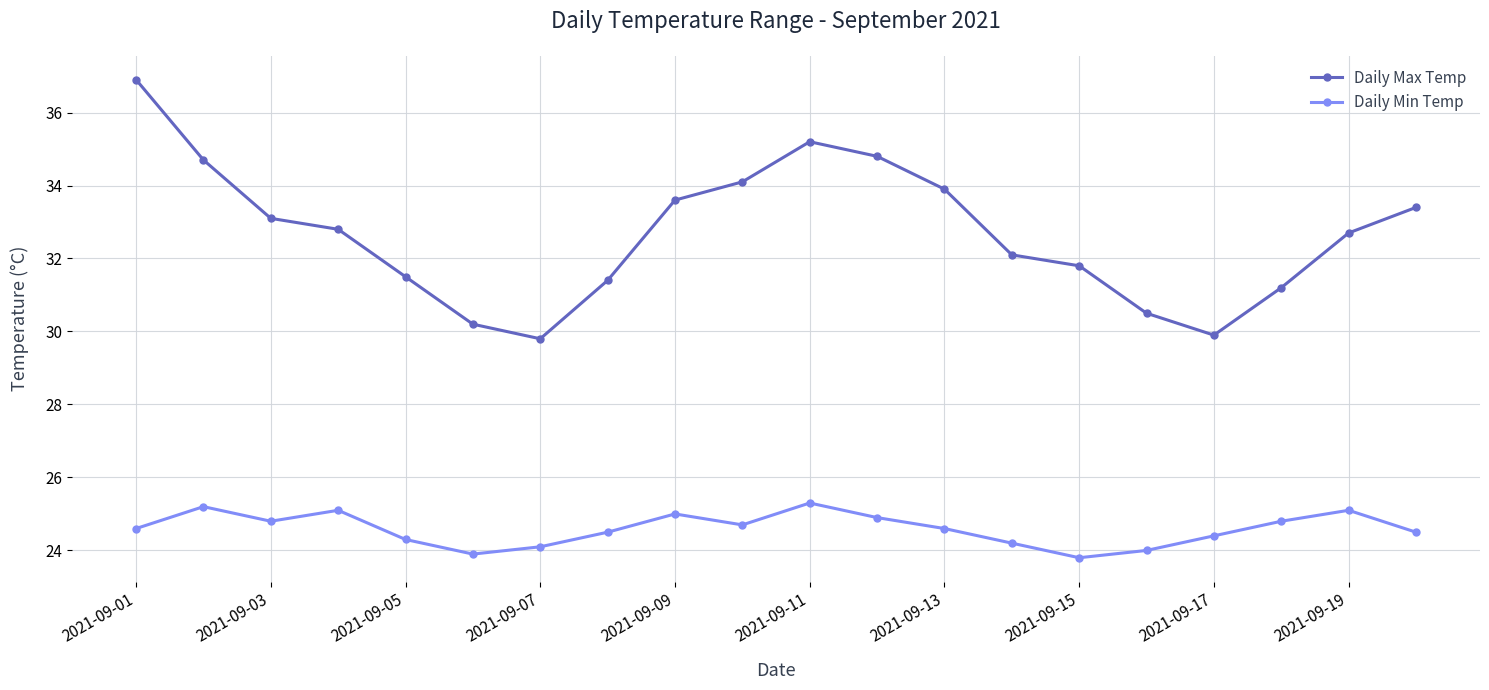

Which series has the widest spread of values?

Daily Max Temp